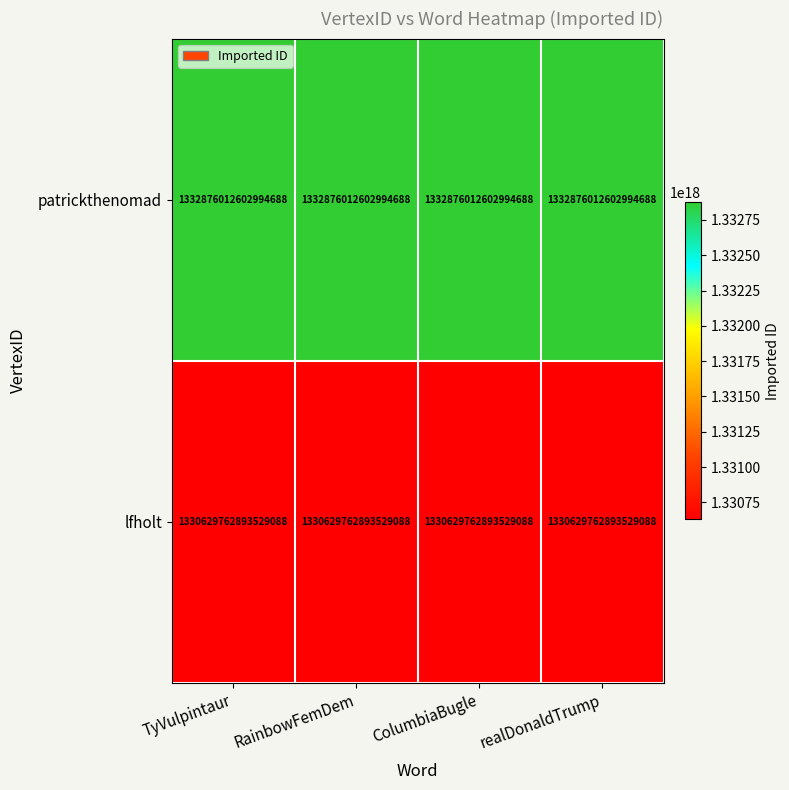

Where is lfholt nearest to the value 1330629762893529088?

TyVulpintaur